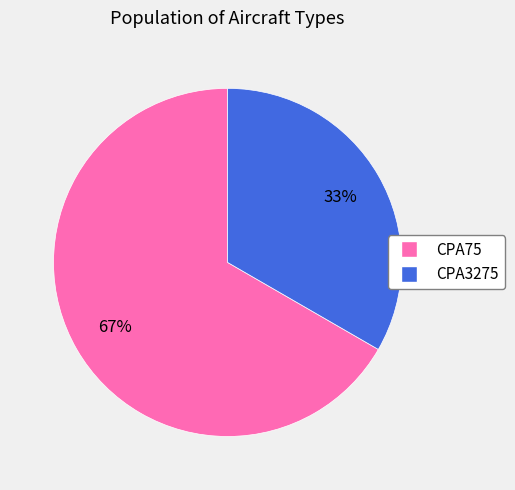

Is it true that CPA75 is 81% of the pie?

False